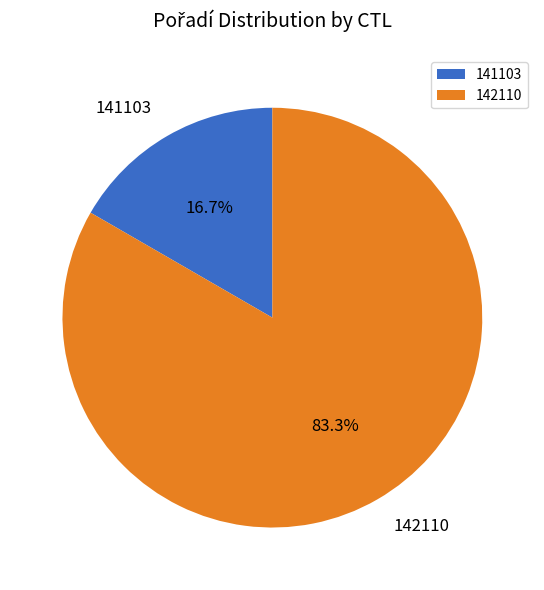

Combined, do 142110 and 141103 account for over 50%?

Yes